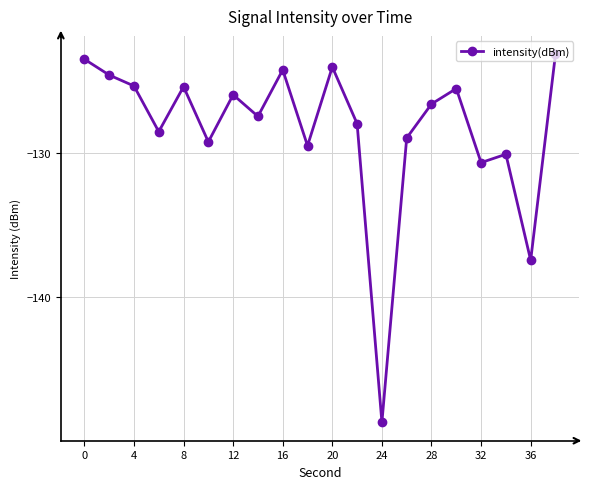

What is the difference between the second highest and second lowest values?

14.0